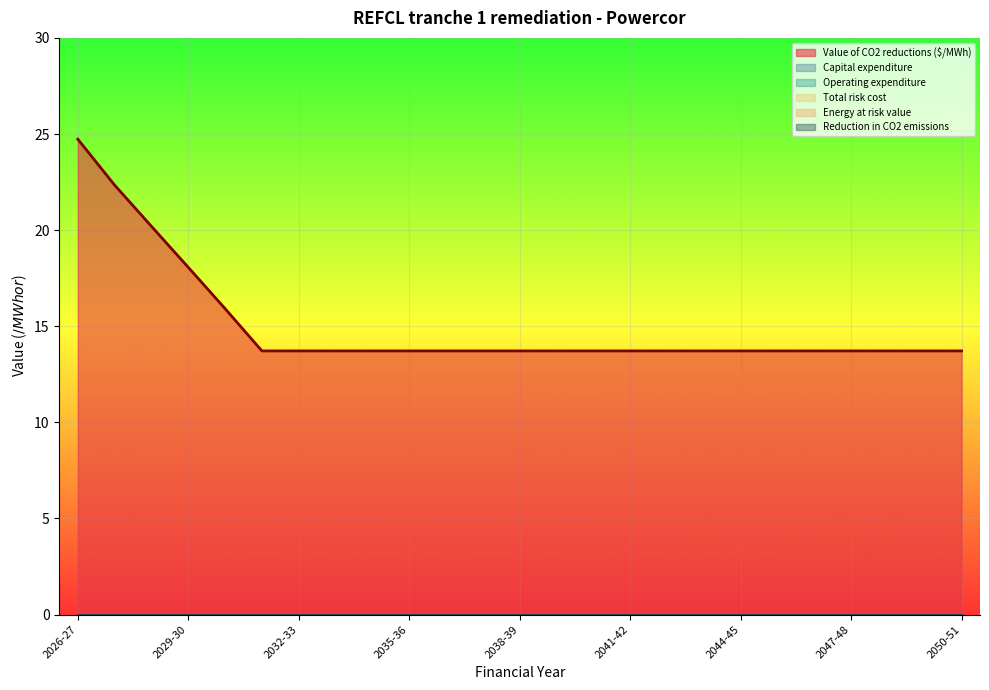

Reading left to right, what are all the values shown in this chart?

Value of CO2 reductions ($/MWh): 24.7	22.3	20.2	18.1	15.9	13.7	13.7	13.7	13.7	13.7	13.7	13.7	13.7	13.7	13.7	13.7	13.7	13.7	13.7	13.7	13.7	13.7	13.7	13.7	13.7
Capital expenditure: 0.0	0.0	0.0	0.0	0.0	0.0	0.0	0.0	0.0	0.0	0.0	0.0	0.0	0.0	0.0	0.0	0.0	0.0	0.0	0.0	0.0	0.0	0.0	0.0	0.0
Operating expenditure: 0.0	0.0	0.0	0.0	0.0	0.0	0.0	0.0	0.0	0.0	0.0	0.0	0.0	0.0	0.0	0.0	0.0	0.0	0.0	0.0	0.0	0.0	0.0	0.0	0.0
Total risk cost: 0.0	0.0	0.0	0.0	0.0	0.0	0.0	0.0	0.0	0.0	0.0	0.0	0.0	0.0	0.0	0.0	0.0	0.0	0.0	0.0	0.0	0.0	0.0	0.0	0.0
Energy at risk value: 0.0	0.0	0.0	0.0	0.0	0.0	0.0	0.0	0.0	0.0	0.0	0.0	0.0	0.0	0.0	0.0	0.0	0.0	0.0	0.0	0.0	0.0	0.0	0.0	0.0
Reduction in CO2 emissions: 0.0	0.0	0.0	0.0	0.0	0.0	0.0	0.0	0.0	0.0	0.0	0.0	0.0	0.0	0.0	0.0	0.0	0.0	0.0	0.0	0.0	0.0	0.0	0.0	0.0